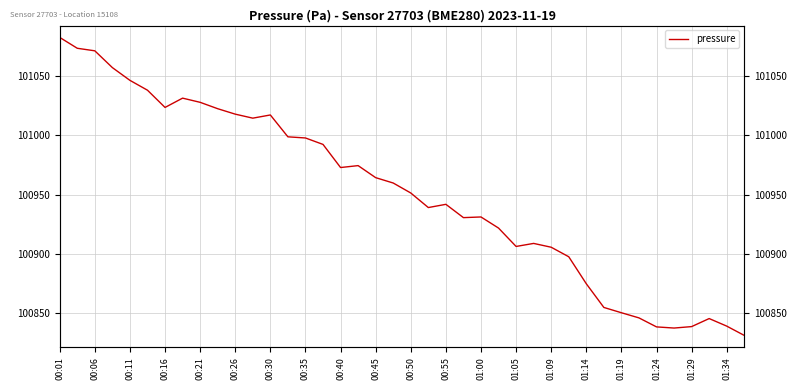

How many distinct data groups are displayed?

1